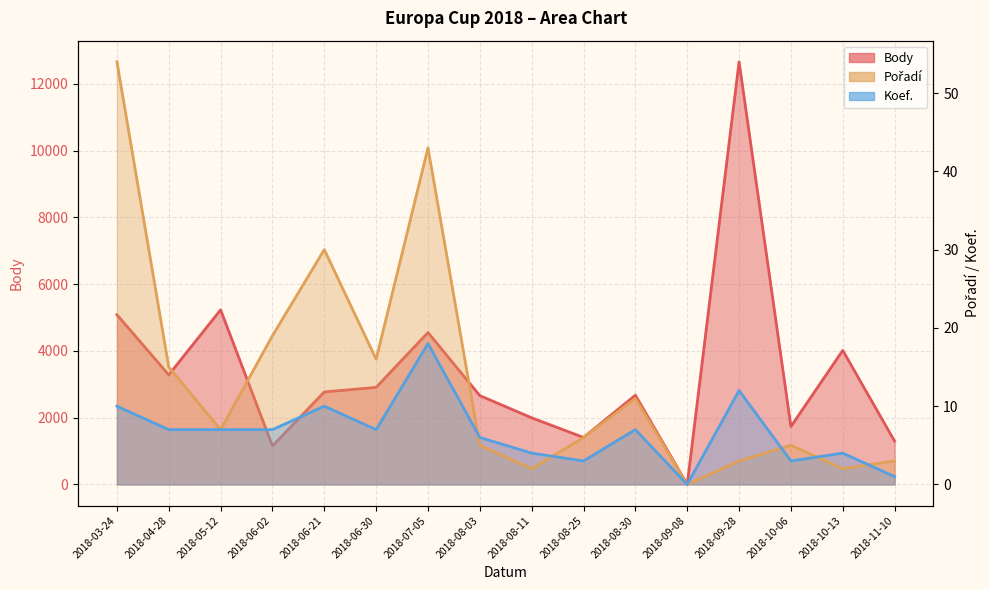

How many categories are shown in the chart?

16